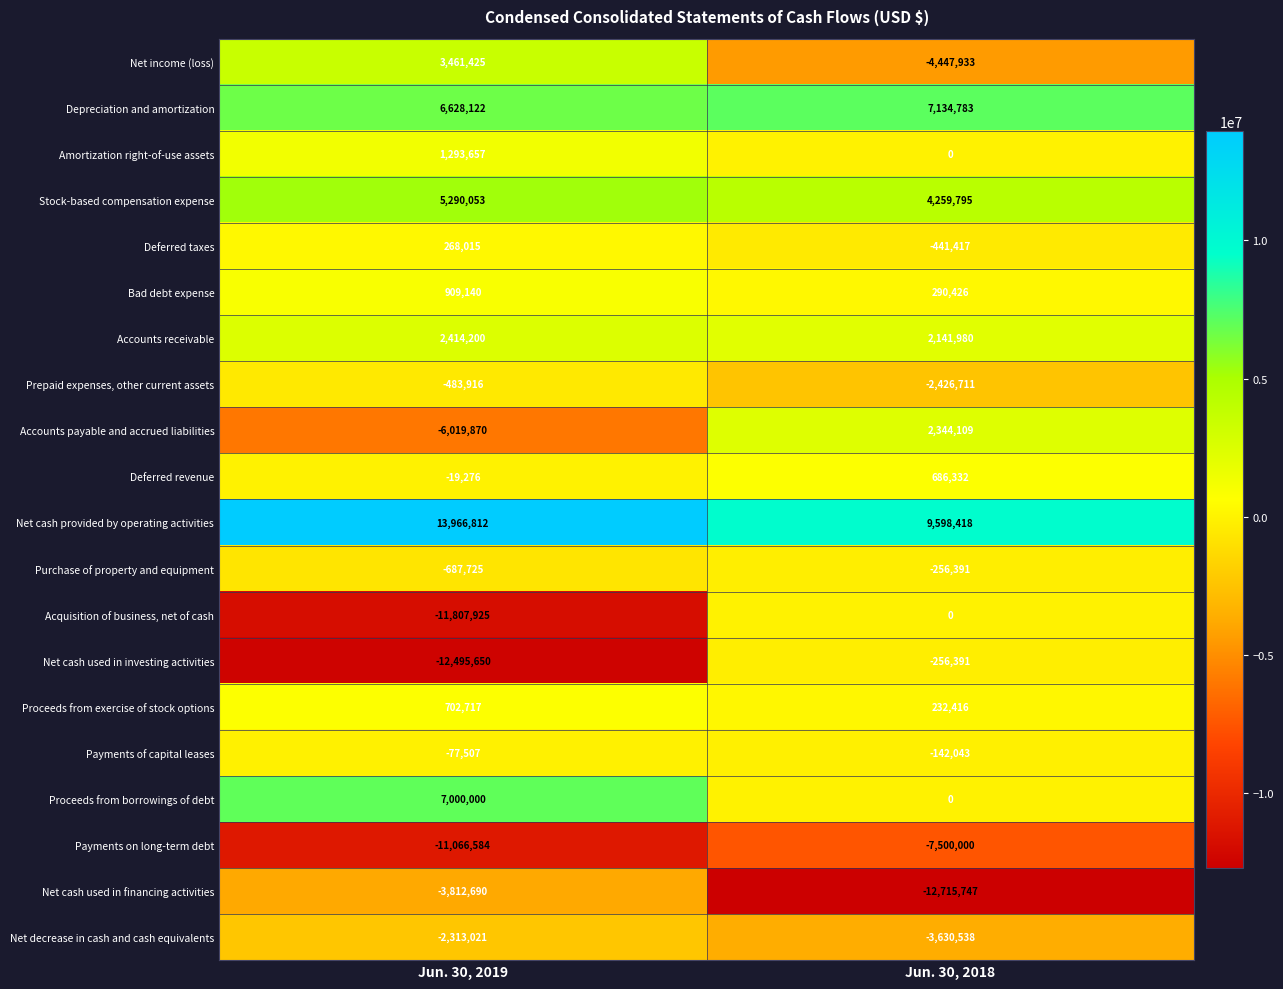

What is the difference between the Acquisition of business, net of cash values at Jun. 30, 2018 and Jun. 30, 2019?

11807925